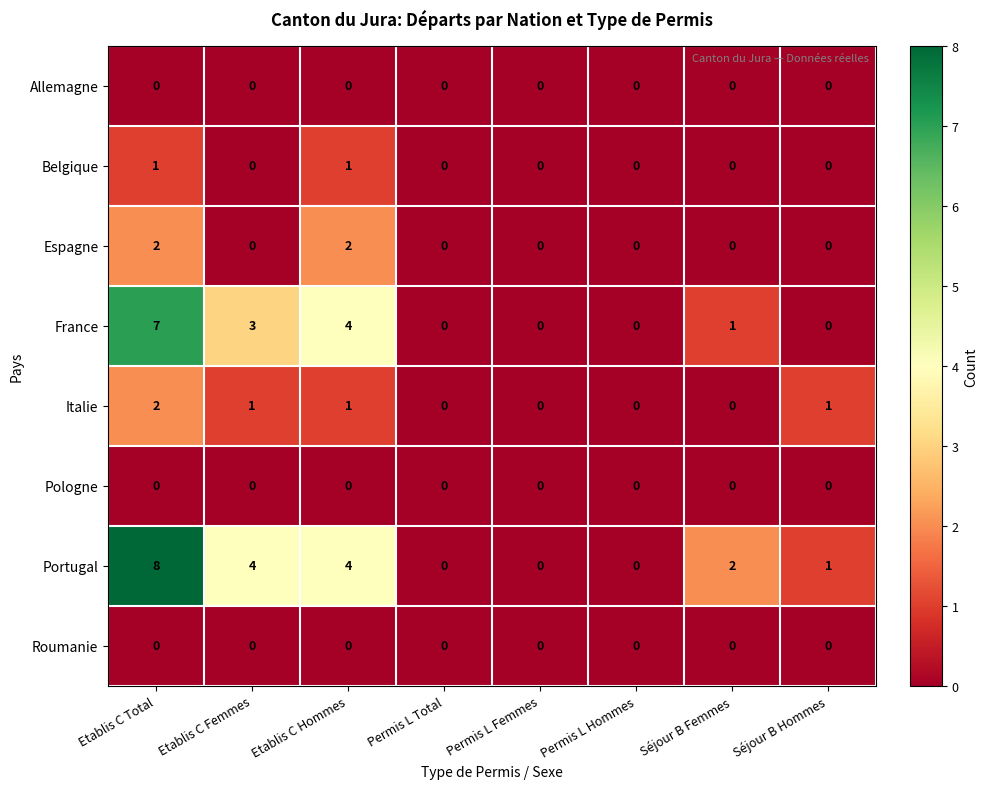

What is the maximum value for France?

7